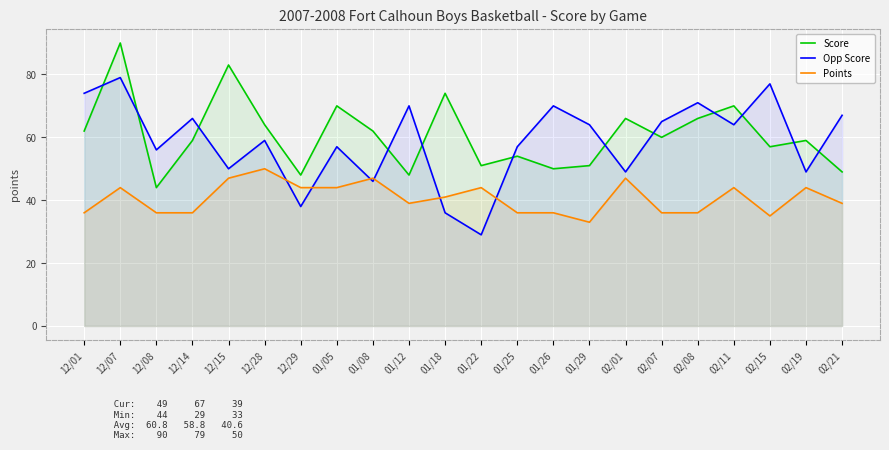

What are all the series names shown in the legend?

Score, Opp Score, Points